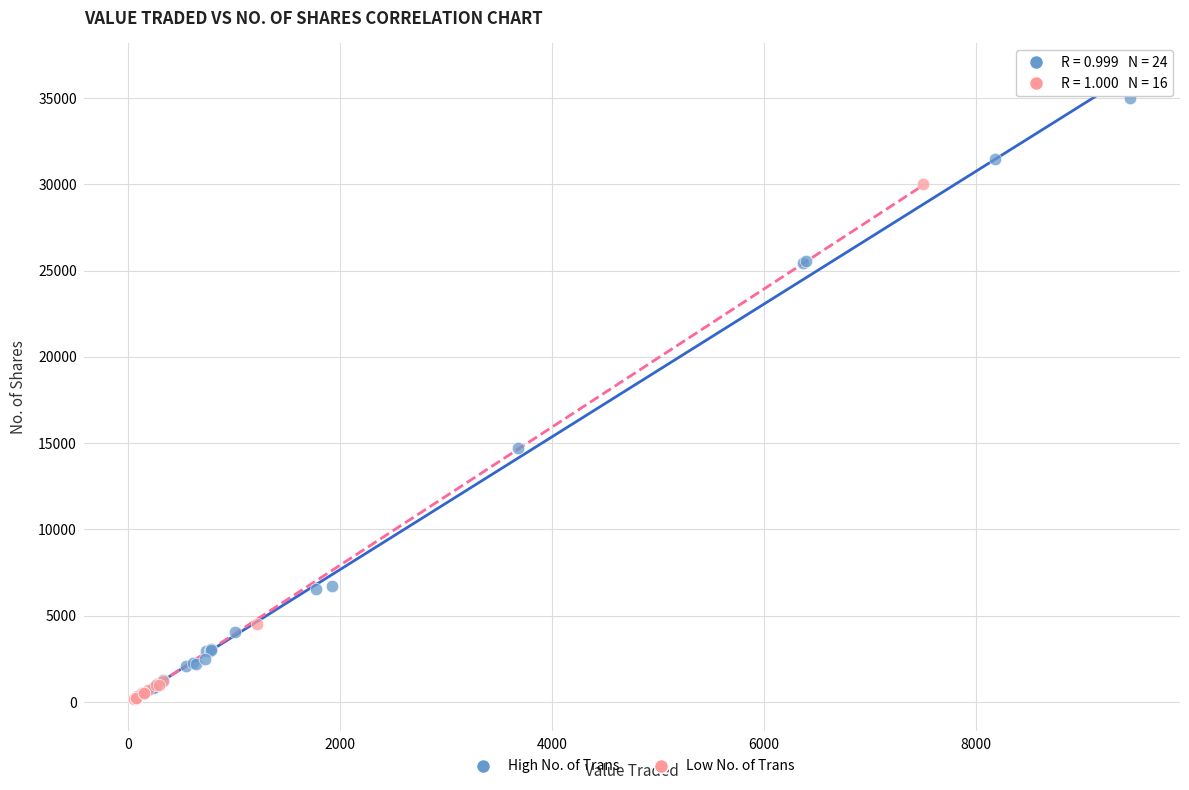

Which series reaches the maximum Y coordinate?

High No. of Trans